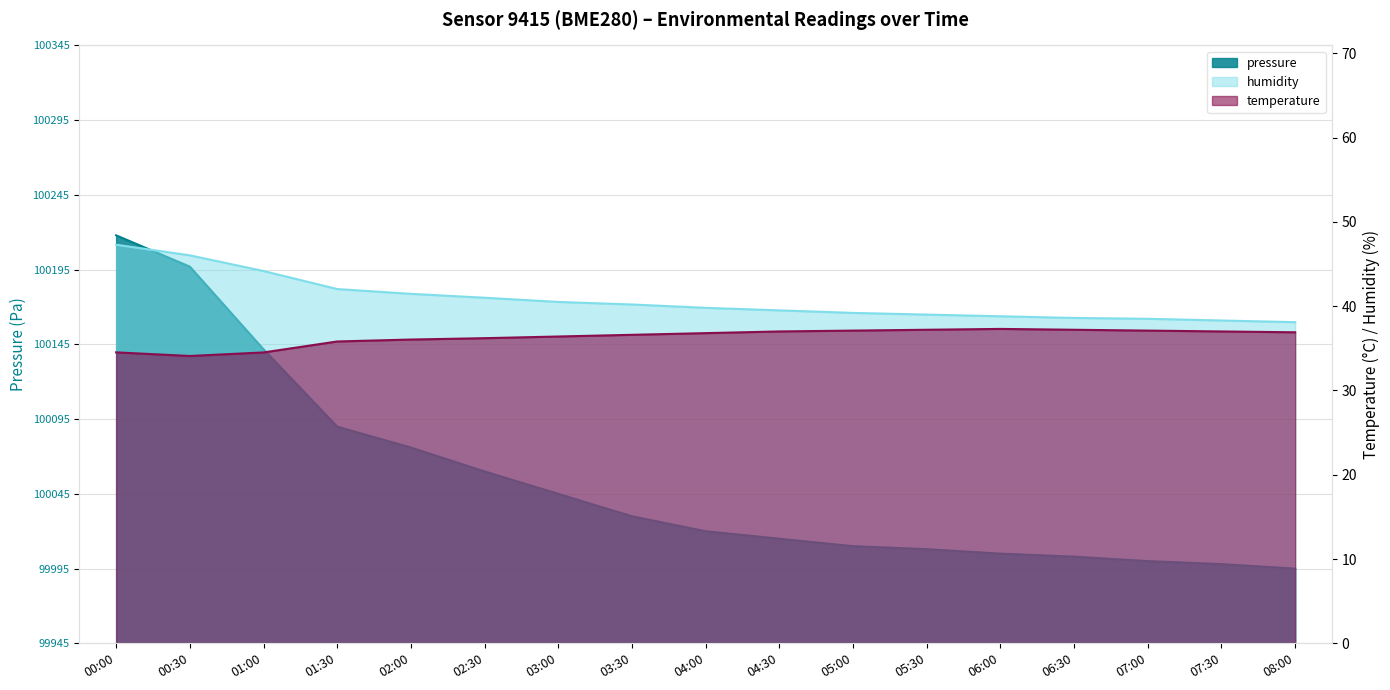

Which label corresponds to the largest value in the chart?

00:00